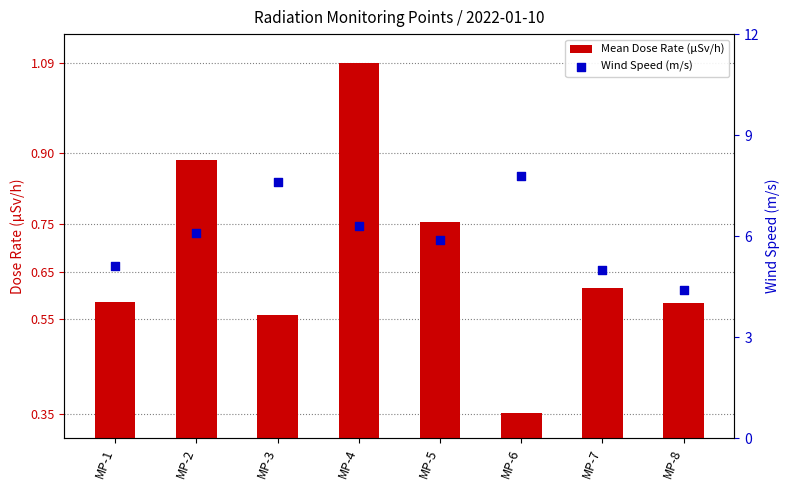

At how many categories does at least one series exceed 4?

8